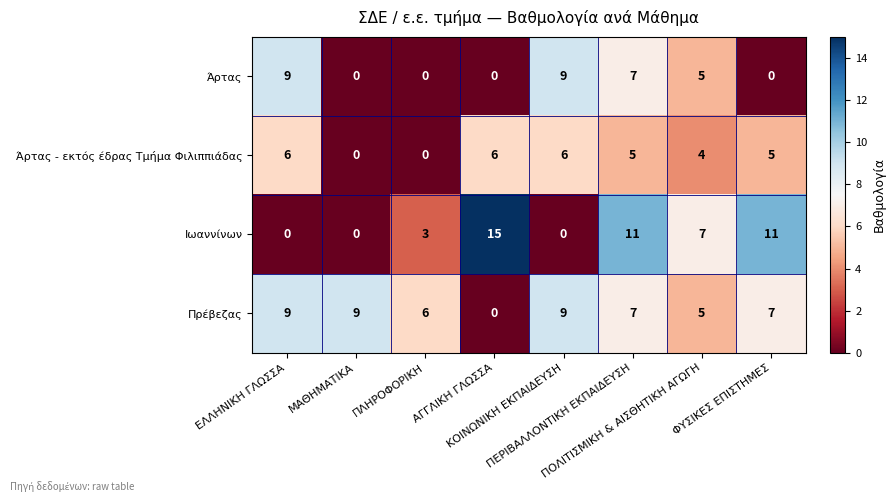

Count the Άρτας values in the range 0 to 9.

8